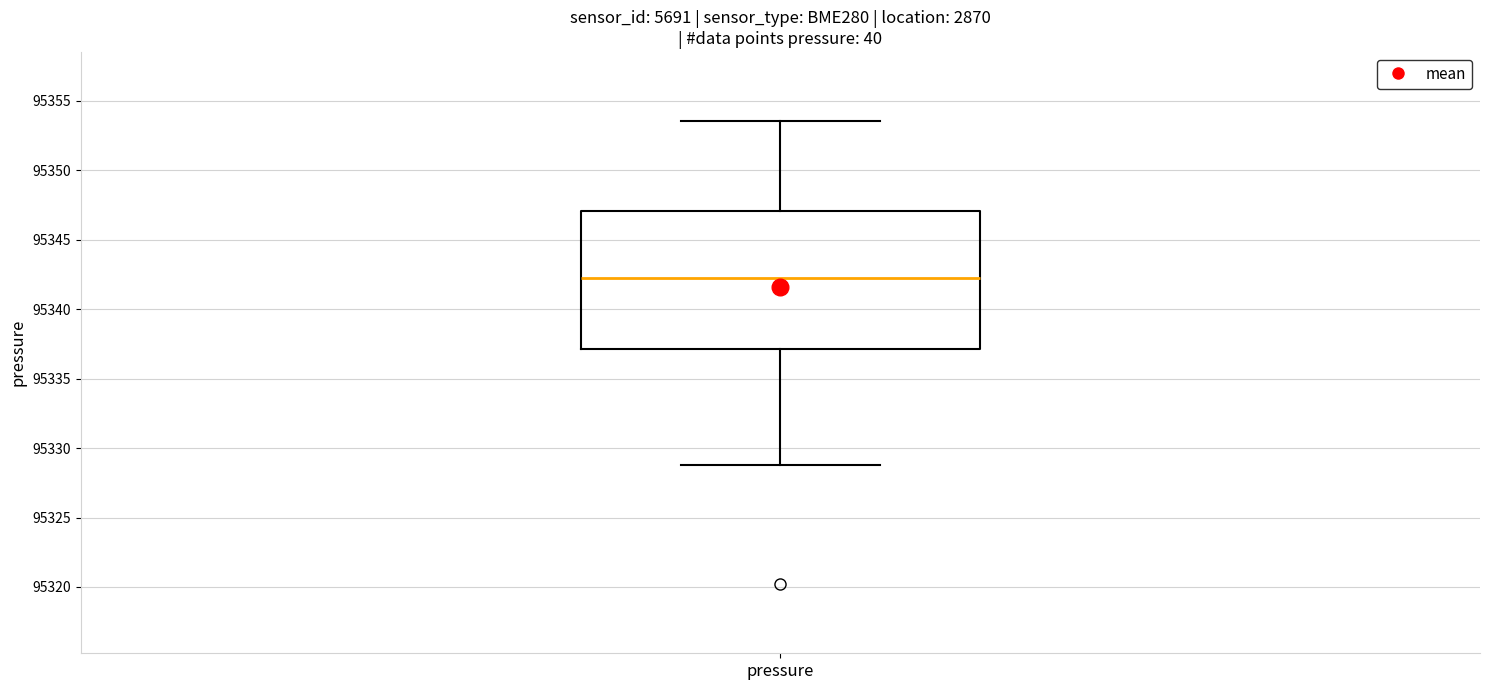

Where is the lower edge of the box for pressure on the y-axis? The values are not printed on the chart, so give them approximately, as read against the axis.

95337.0